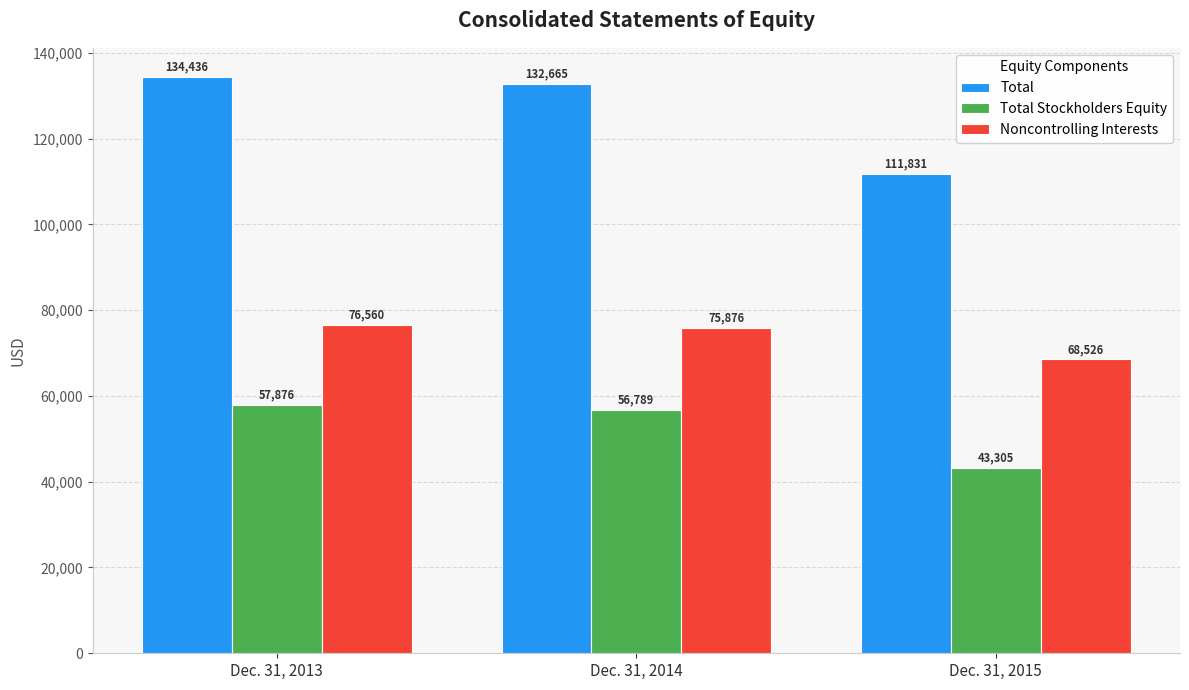

Rank the categories by Total value from lowest to highest.

Dec. 31, 2015, Dec. 31, 2014, Dec. 31, 2013